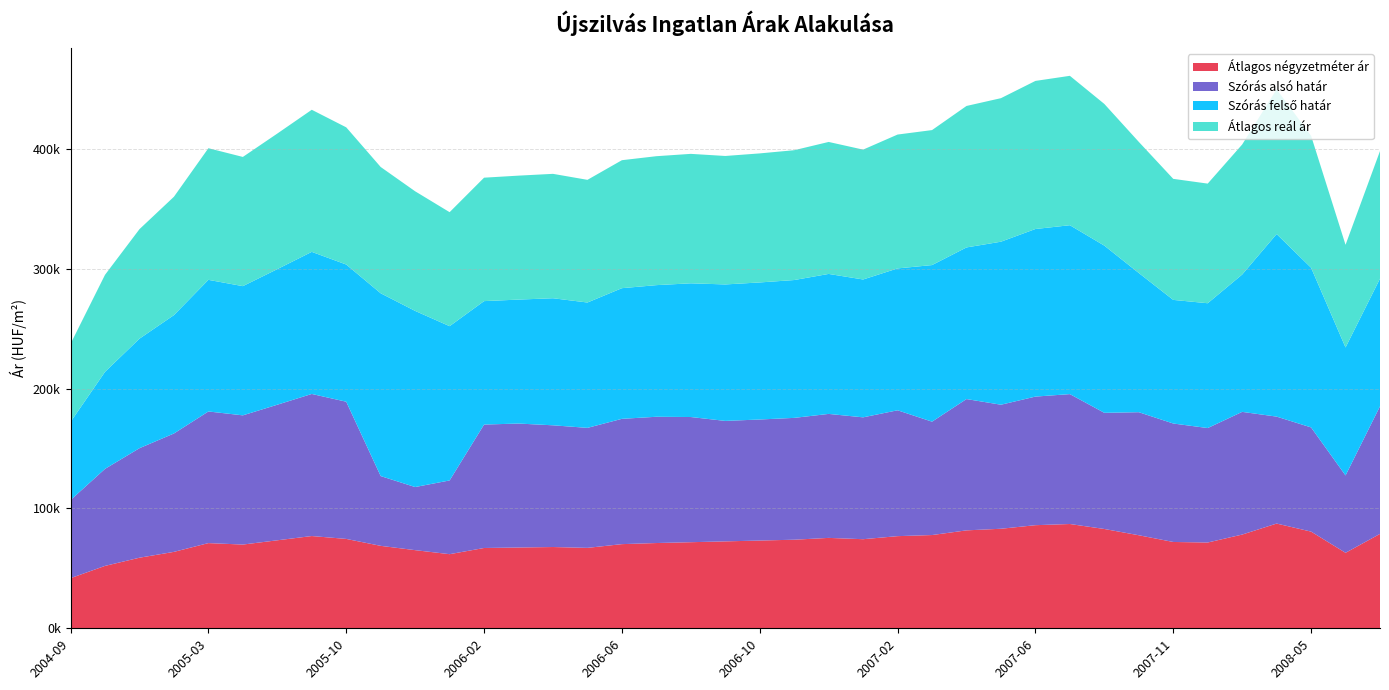

Reading left to right, what are all the values shown in this chart?

Átlagos négyzetméter ár: 41818	52054	58879	63753	71065	69853	73402	76952	74559	68774	65187	61826	66989	67390	67791	67086	70203	71121	71813	72505	73198	73890	75410	74319	76864	77787	81683	83034	86008	86992	82846	77615	72008	71556	78183	87370	80657	62972	78757
Szórás alsó határ: 65157	80934	91353	98742	109798	107775	113093	118522	114438	58199	52636	61505	102962	103398	101529	100096	104519	105324	104416	100484	100969	101627	103417	101646	104987	94570	109536	103456	107261	108350	96891	102637	98813	95472	102345	89200	86906	64521	106445
Szórás felső határ: 65157	80934	91353	98742	109798	107775	113093	118522	114438	152479	146916	128679	102962	103398	105995	104562	108985	109790	111536	113834	114319	114977	116767	114996	118337	130622	126472	135988	139793	140882	139469	116119	103111	104110	114557	152282	133204	106745	106445
Átlagos reál ár: 65157	80934	91353	98742	109798	107775	113093	118522	114438	105339	99776	95092	102962	103398	103762	102329	106752	107557	107976	107159	107644	108302	110092	108321	111662	112596	118004	119722	123527	124616	118180	109378	100962	99791	108451	120741	110055	85633	106445